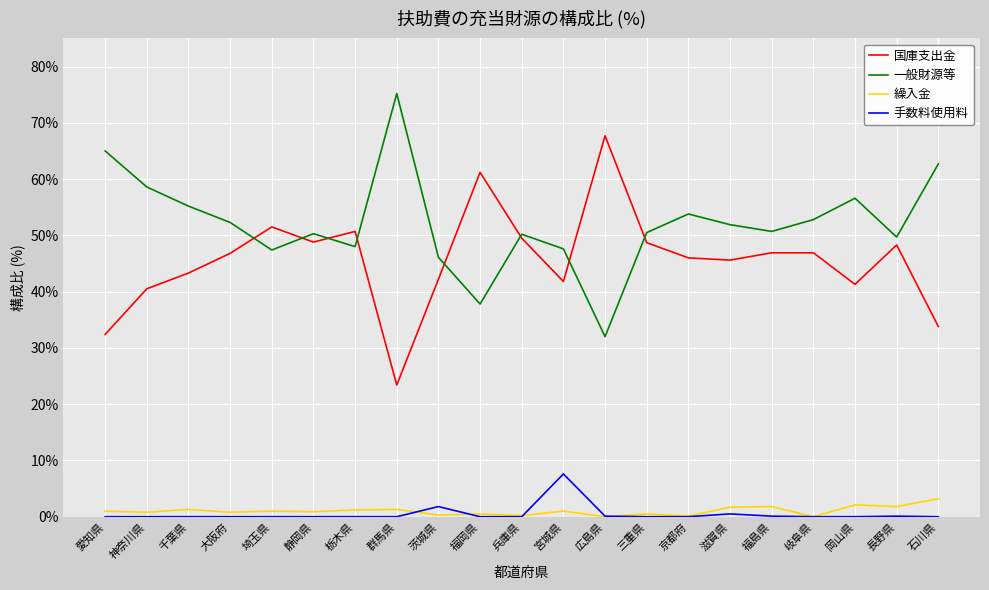

True or false: 手数料使用料 and 国庫支出金 intersect in this chart.

False